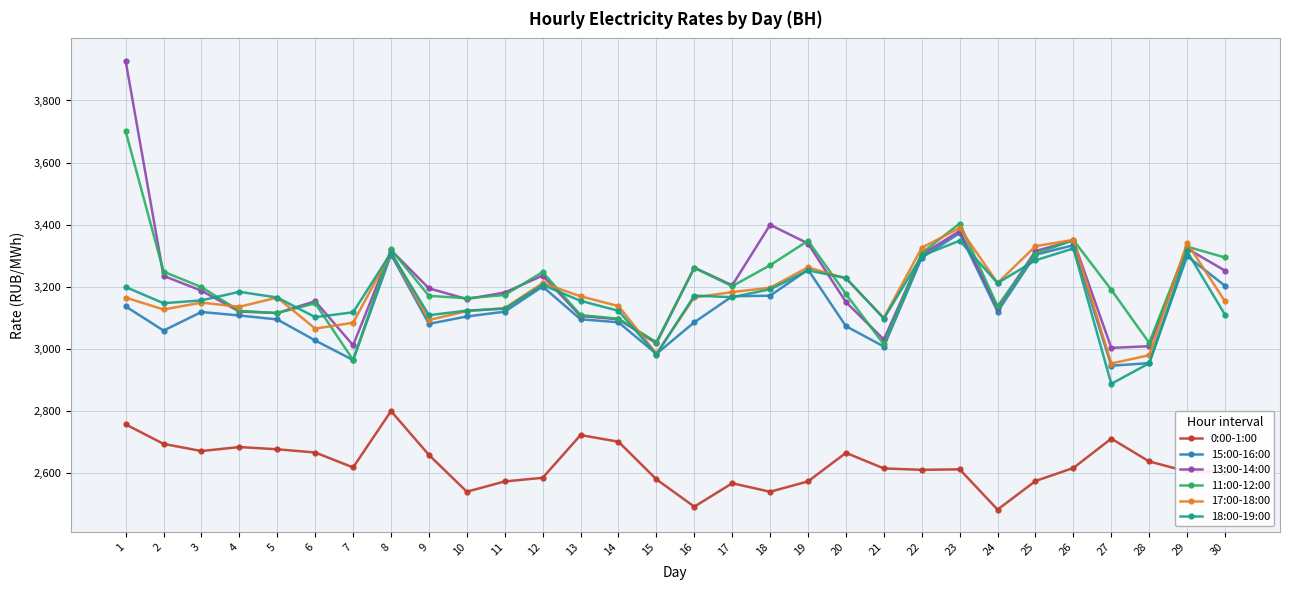

What is the greatest value displayed?

3927.7